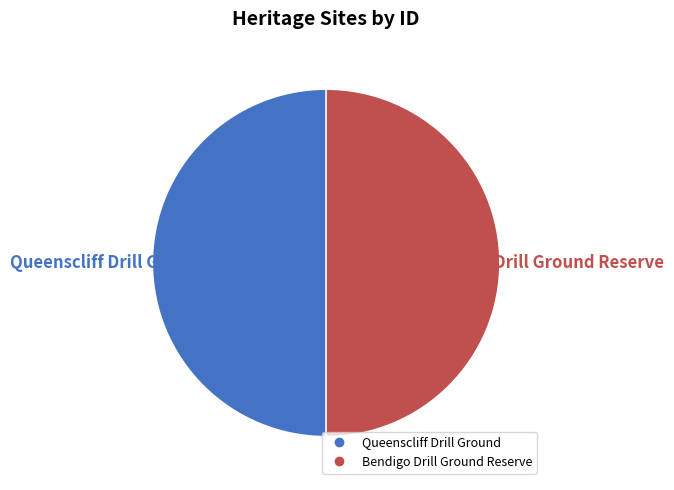

Is the sum of Queenscliff Drill Ground and Bendigo Drill Ground Reserve greater than half?

Yes